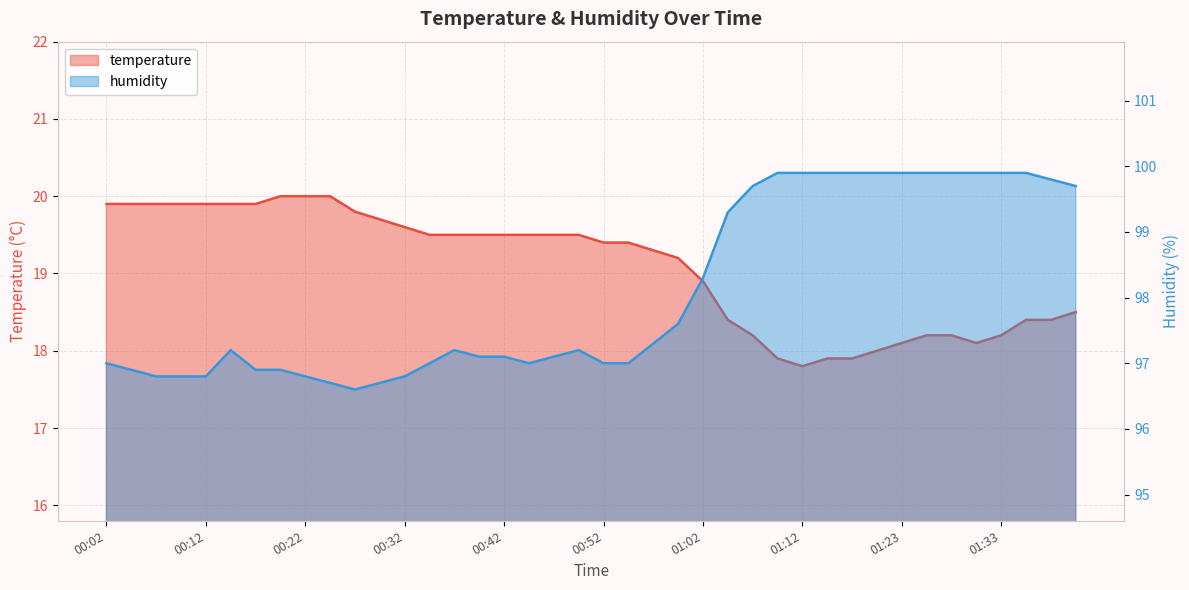

Rank the series at 00:12 from highest to lowest value.

humidity, temperature